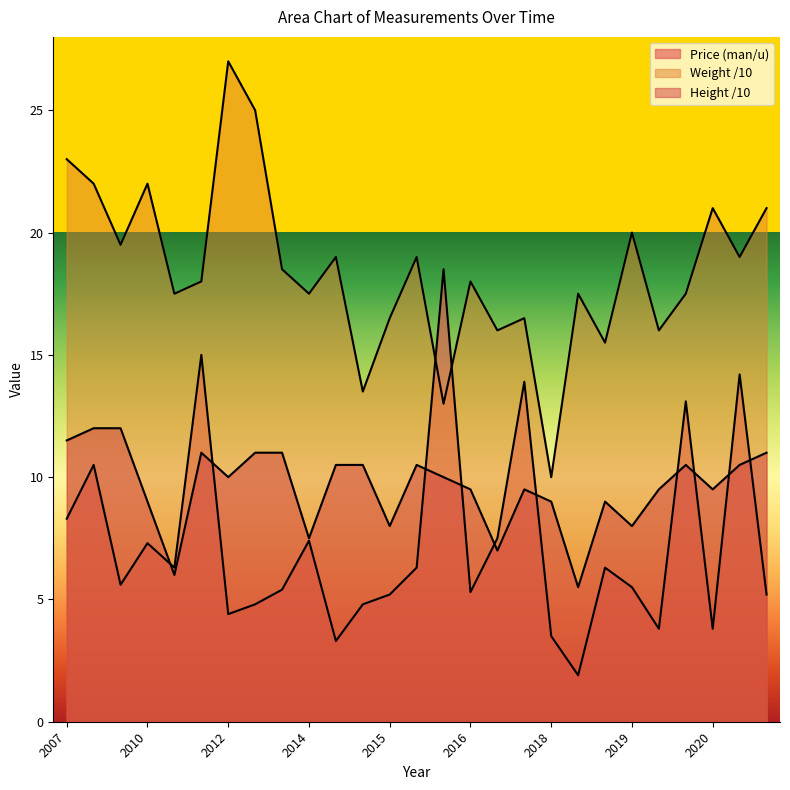

What is the maximum value for Price (man/u)?

18.5